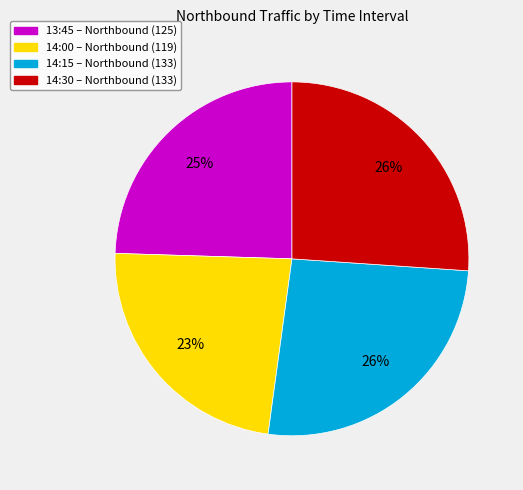

The 14:00 – Northbound (119) slice represents 23% of the pie. True or false?

True